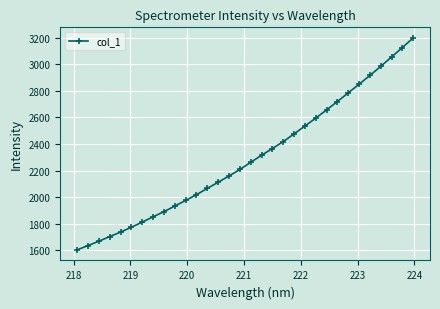

How many lines are shown in the chart?

1